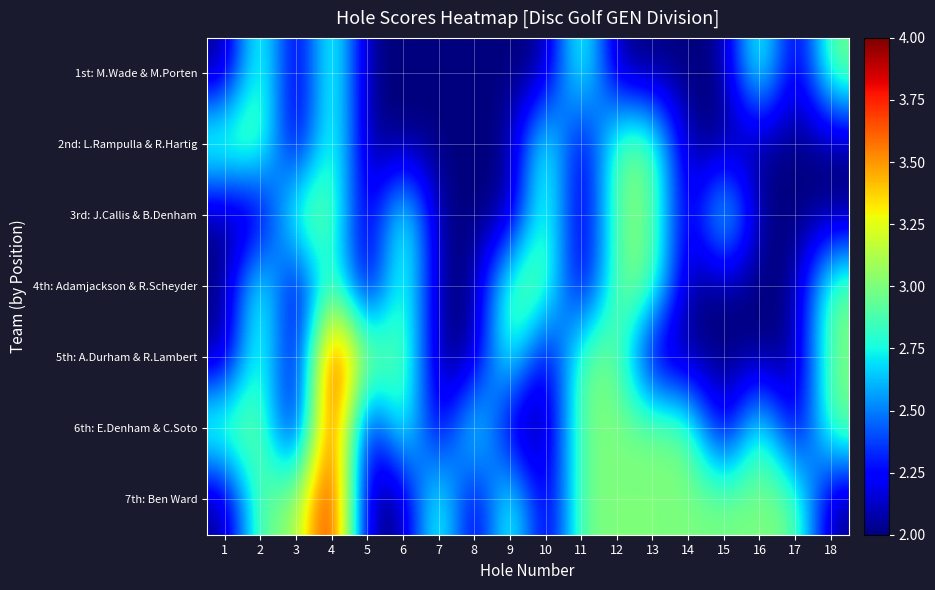

List the series in order of their peak value, highest first.

5th: A.Durham & R.Lambert, 6th: E.Denham & C.Soto, 7th: Ben Ward, 1st: M.Wade & M.Porten, 2nd: L.Rampulla & R.Hartig, 3rd: J.Callis & B.Denham, 4th: Adamjackson & R.Scheyder